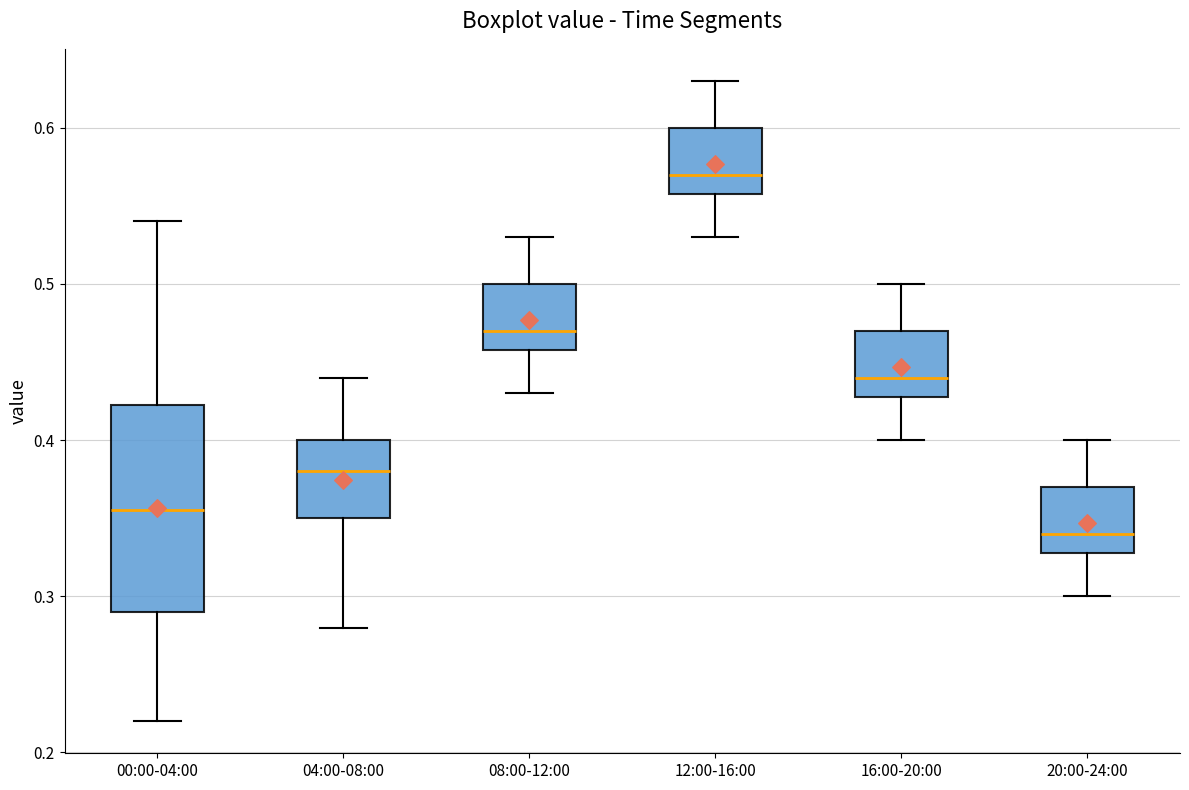

Reading left to right, transcribe this box plot: for each box, give where its median line is, the range the box spans, and where its two whiskers end, as read against the y-axis. The values are not printed on the chart, so give them approximately, as read against the axis.

00:00-04:00: median 0.36, box 0.29 to 0.42, whiskers 0.22 to 0.54
04:00-08:00: median 0.38, box 0.35 to 0.40, whiskers 0.28 to 0.44
08:00-12:00: median 0.47, box 0.46 to 0.50, whiskers 0.43 to 0.53
12:00-16:00: median 0.57, box 0.56 to 0.60, whiskers 0.53 to 0.63
16:00-20:00: median 0.44, box 0.43 to 0.47, whiskers 0.40 to 0.50
20:00-24:00: median 0.34, box 0.33 to 0.37, whiskers 0.30 to 0.40